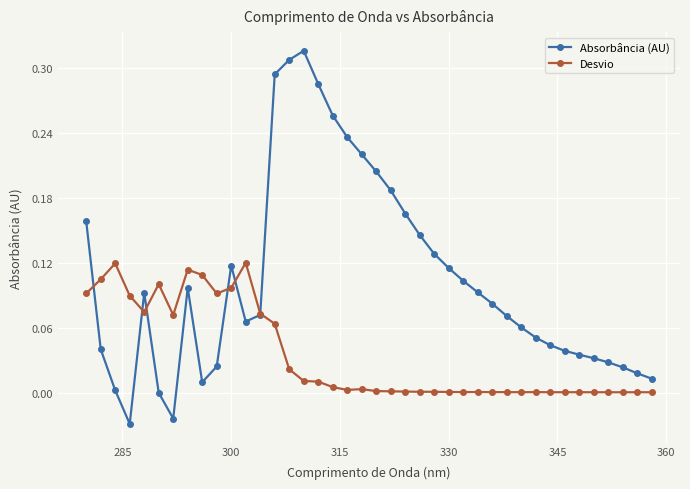

How many lines are shown in the chart?

2